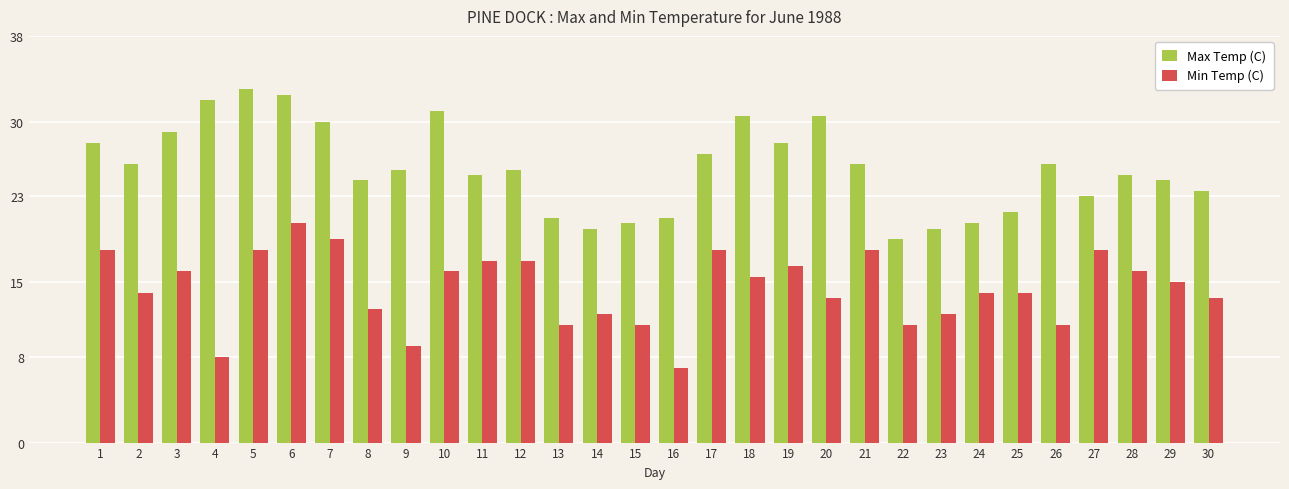

What is the value of the Max Temp (C) bar at the 19th from the left?

28.0